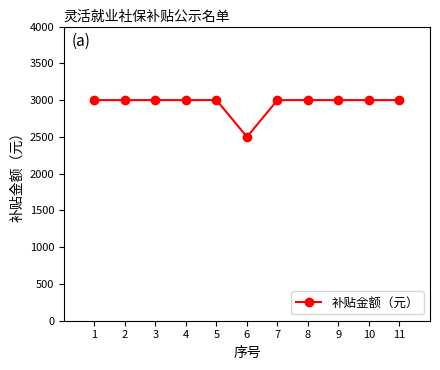

What is the maximum value shown in the chart?

3000